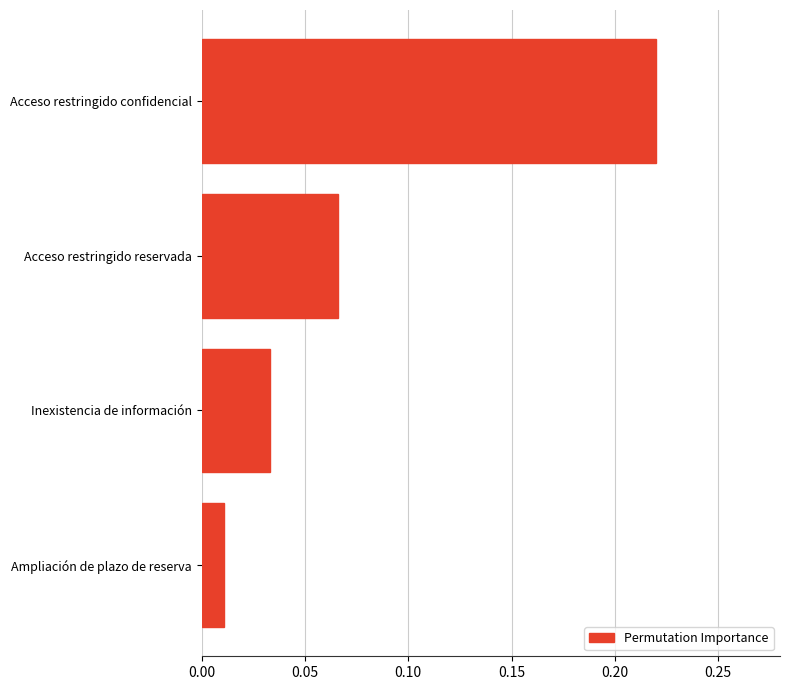

The value at Acceso restringido reservada is 0.0. True or false?

False